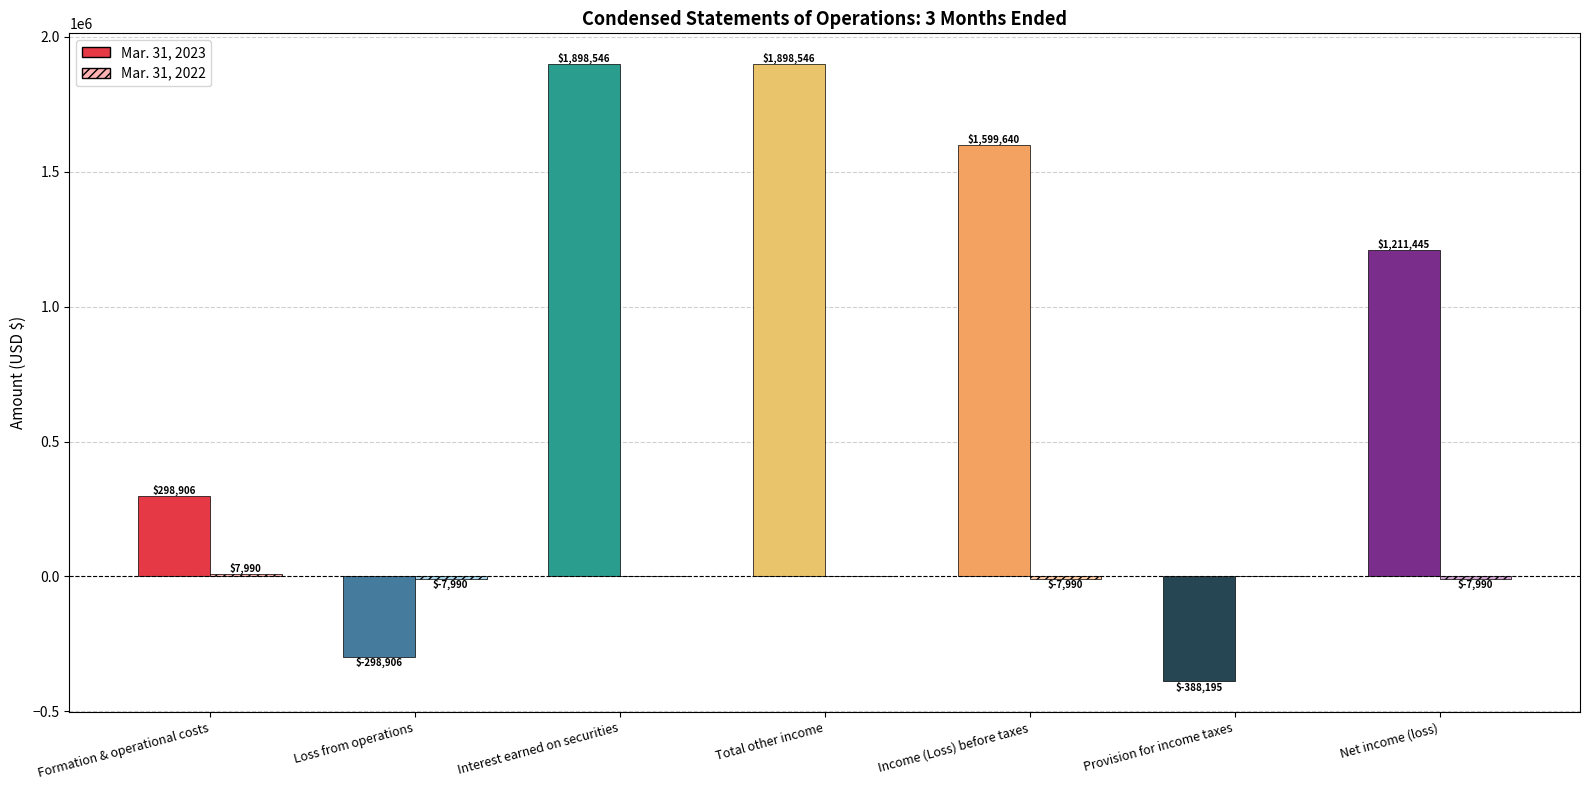

What is the difference between the Mar. 31, 2023 values at Interest earned on securities and Provision for income taxes?

2286741